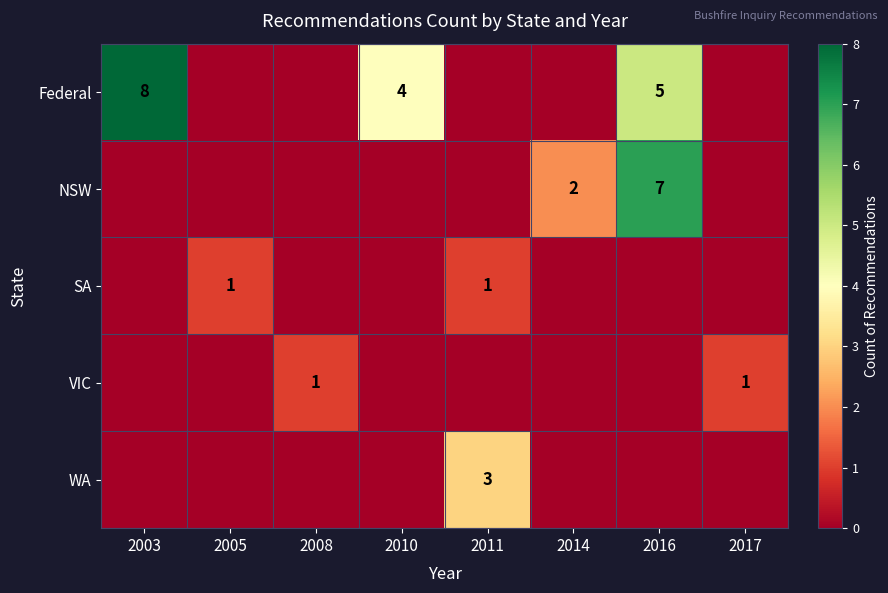

At which category is the sum across all series the highest?

2016